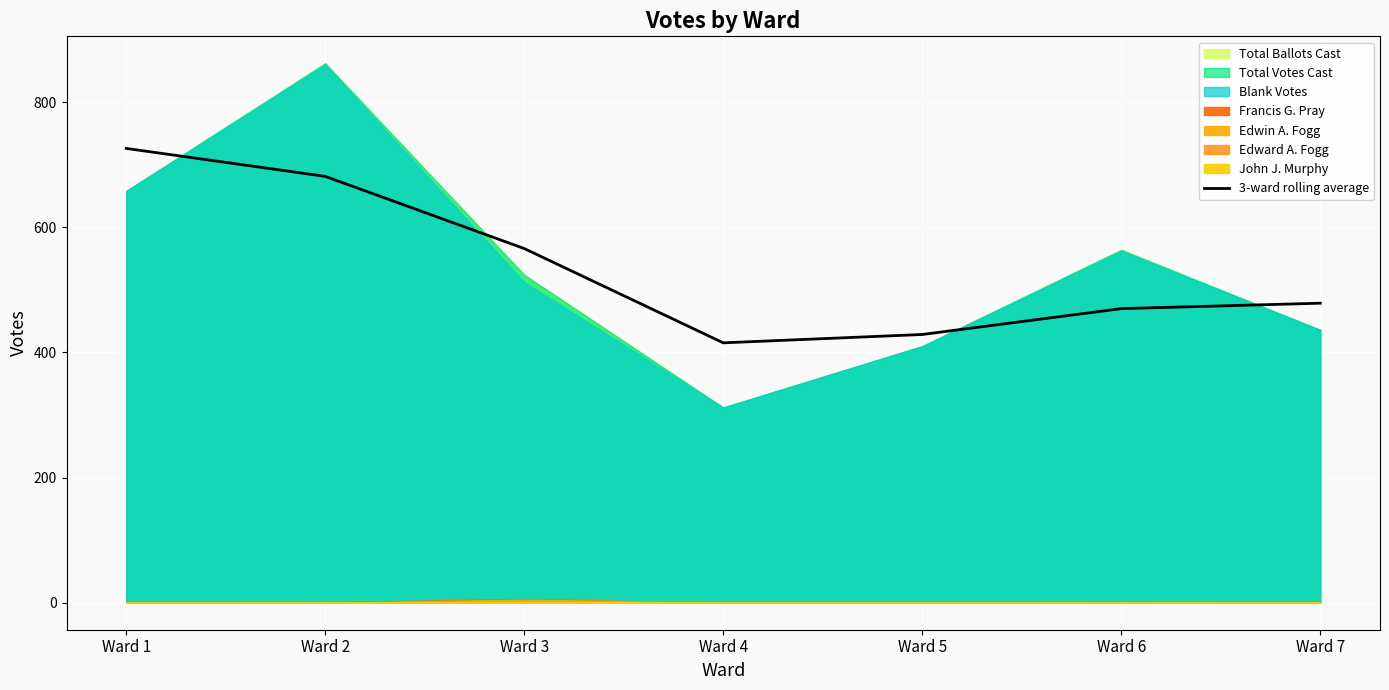

What is the maximum value for 3-ward rolling average?

726.0